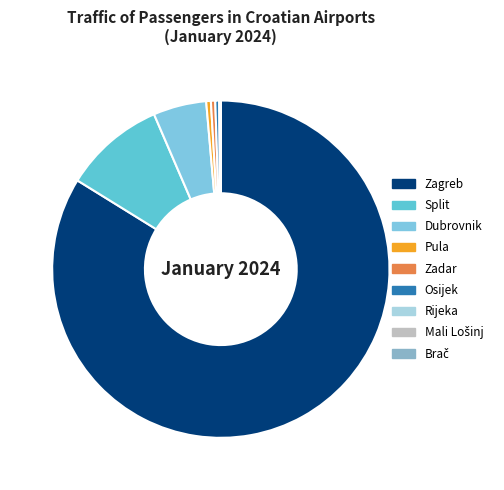

What is the smallest slice in the pie chart?

Brač